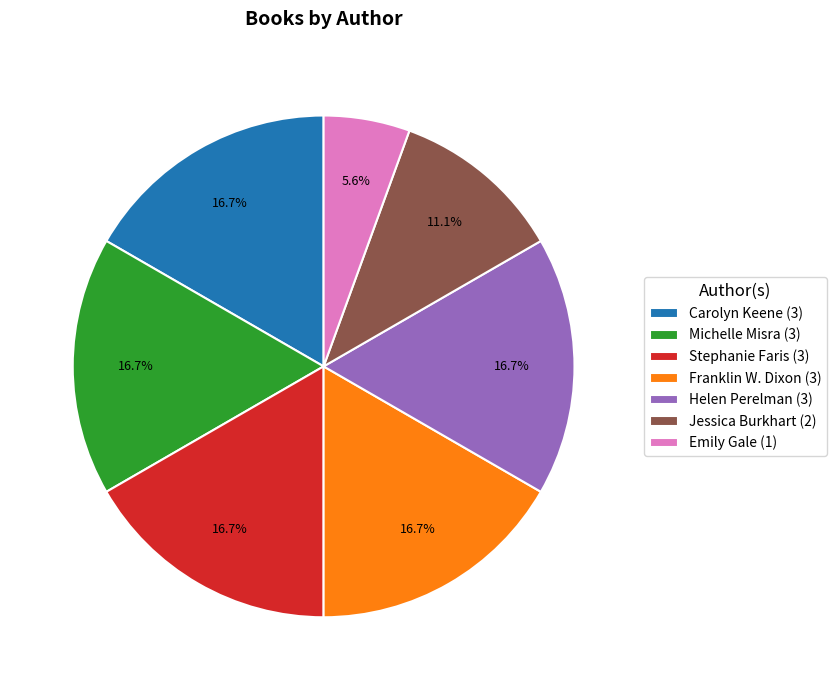

To the nearest percent, what is the difference between the largest and smallest slice percentages?

11%